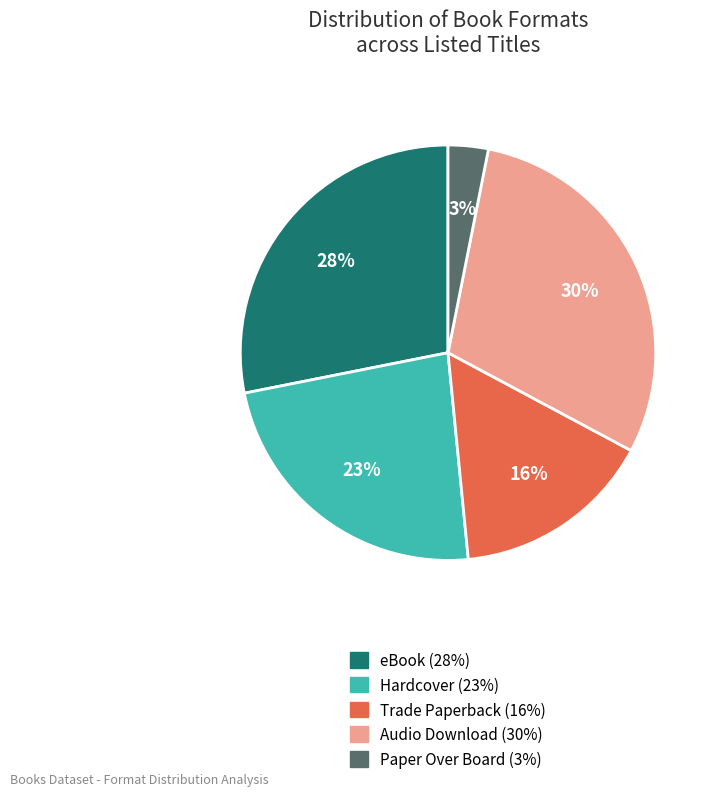

What is the ratio of the value at Trade Paperback to the value at Hardcover?

0.7